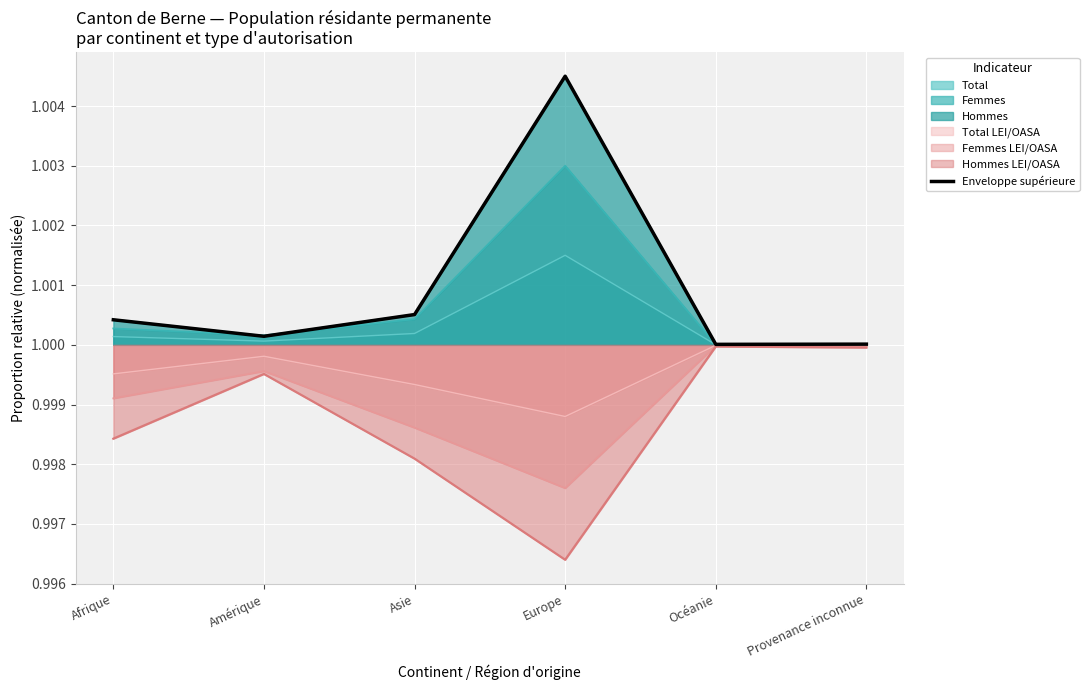

Which category has the highest value across all series?

Europe